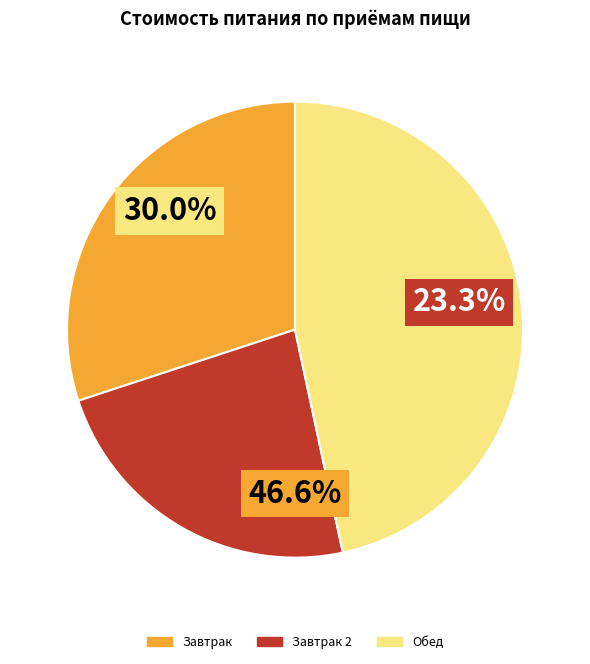

Does any single category account for the majority?

No